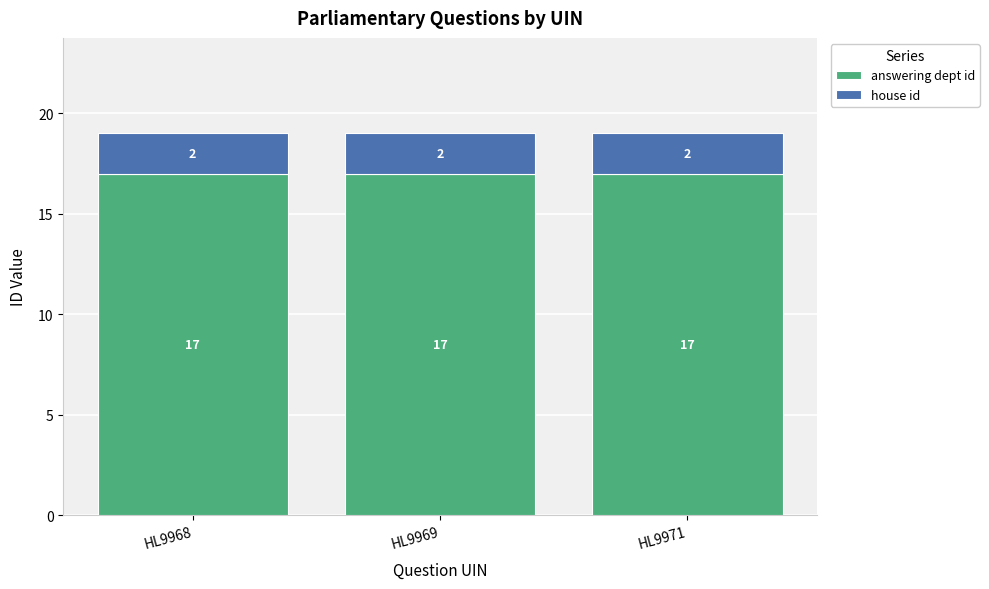

What is the approximate value of answering dept id at HL9971?

17